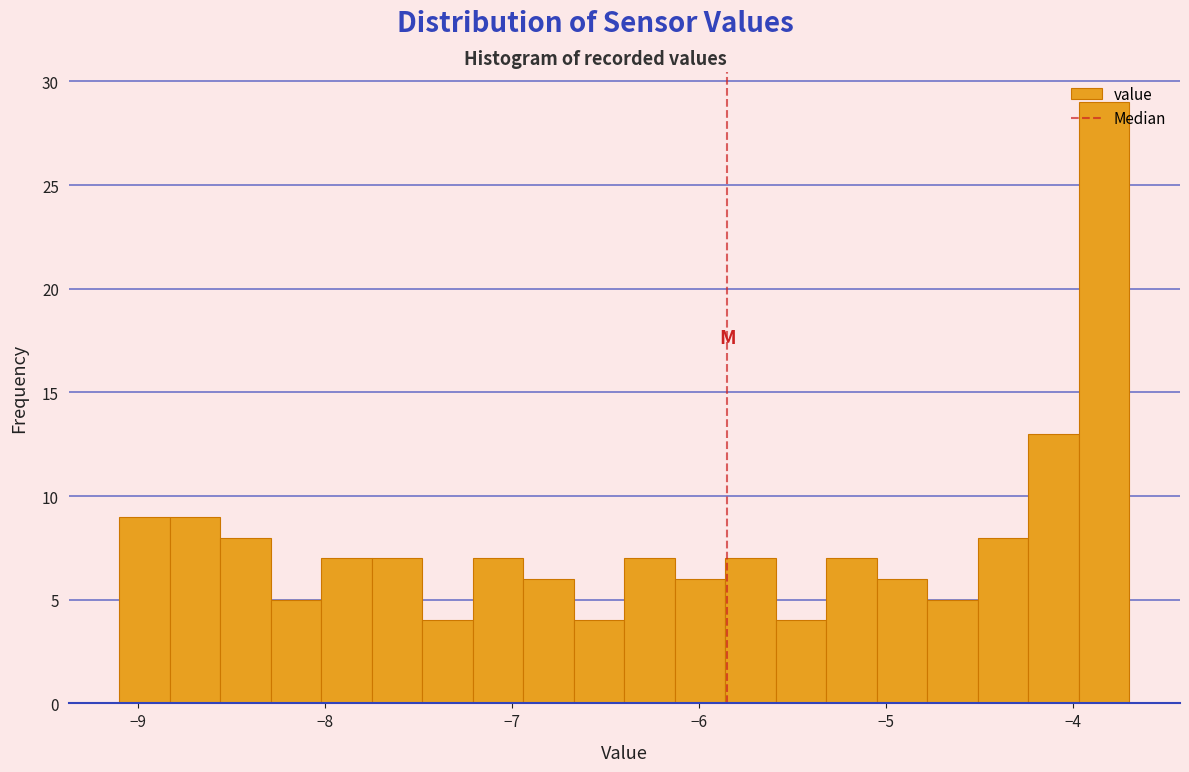

Around what value on the x-axis is the tallest bar? Give the approximate position of its centre, as read against the axis.

-3.8